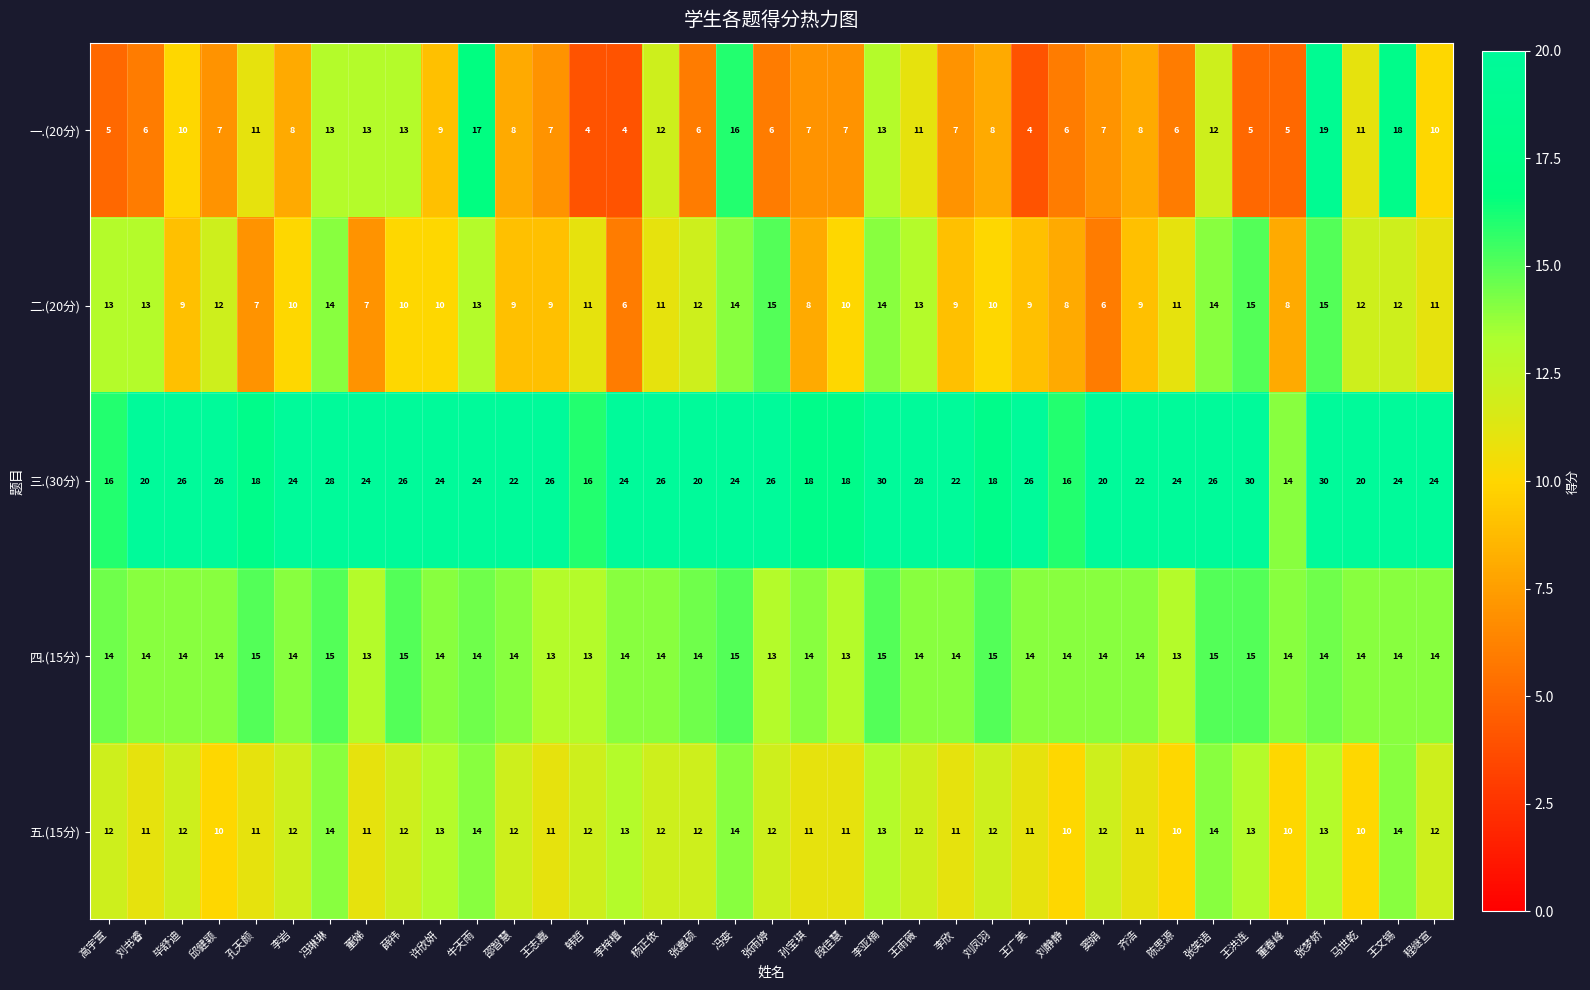

Read the 二.(20分) value at 王广美.

9